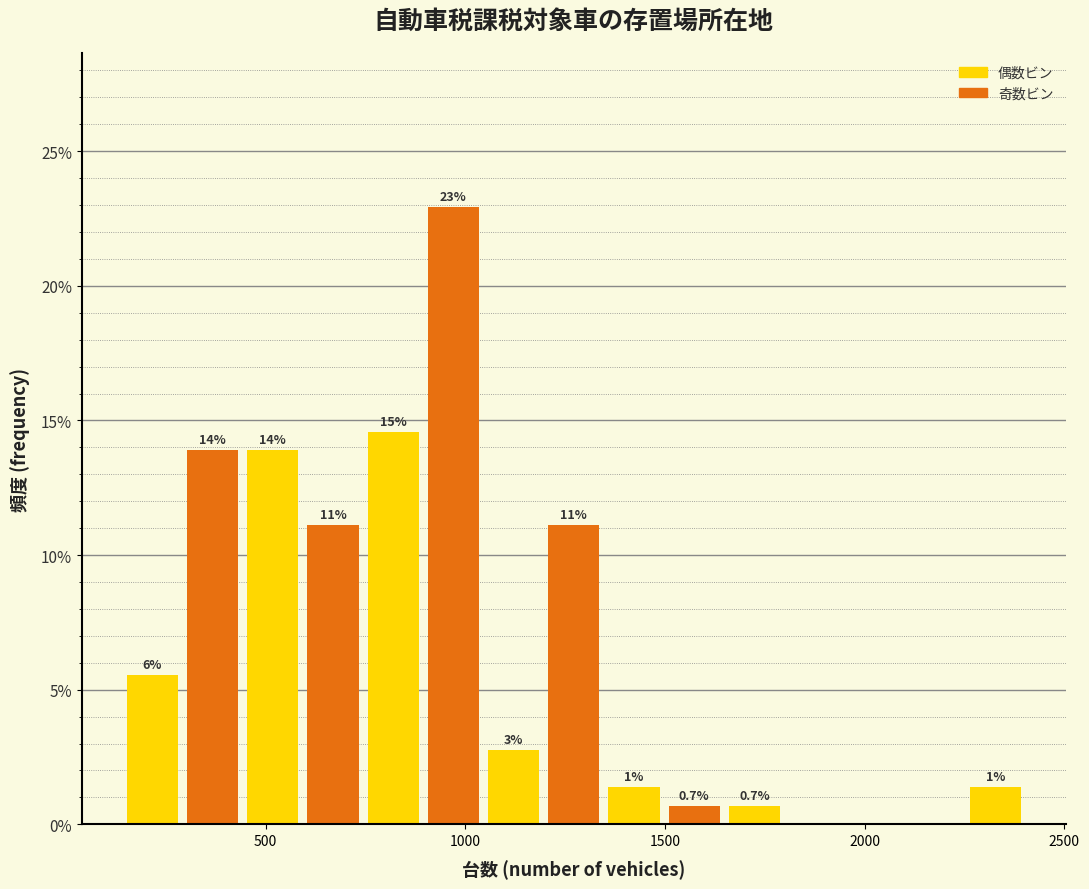

Around what value on the x-axis is the tallest bar? Give the approximate position of its centre, as read against the axis.

950